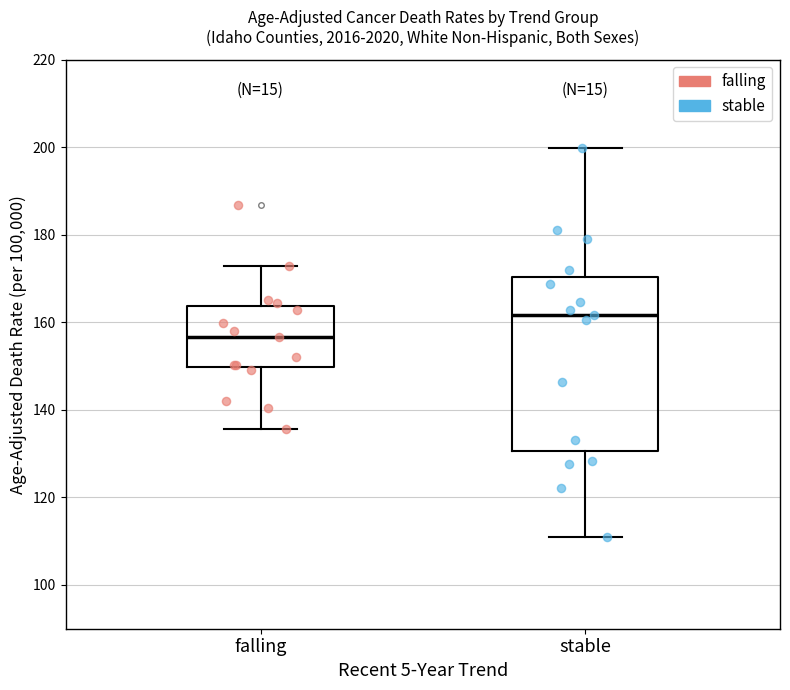

Reading left to right, read every box against the y-axis: the position of its median line, the range the box covers, and the ends of its whiskers. The values are not printed on the chart, so give them approximately, as read against the axis.

falling: median 156, box 150 to 164, whiskers 136 to 172
stable: median 162, box 130 to 170, whiskers 110 to 200